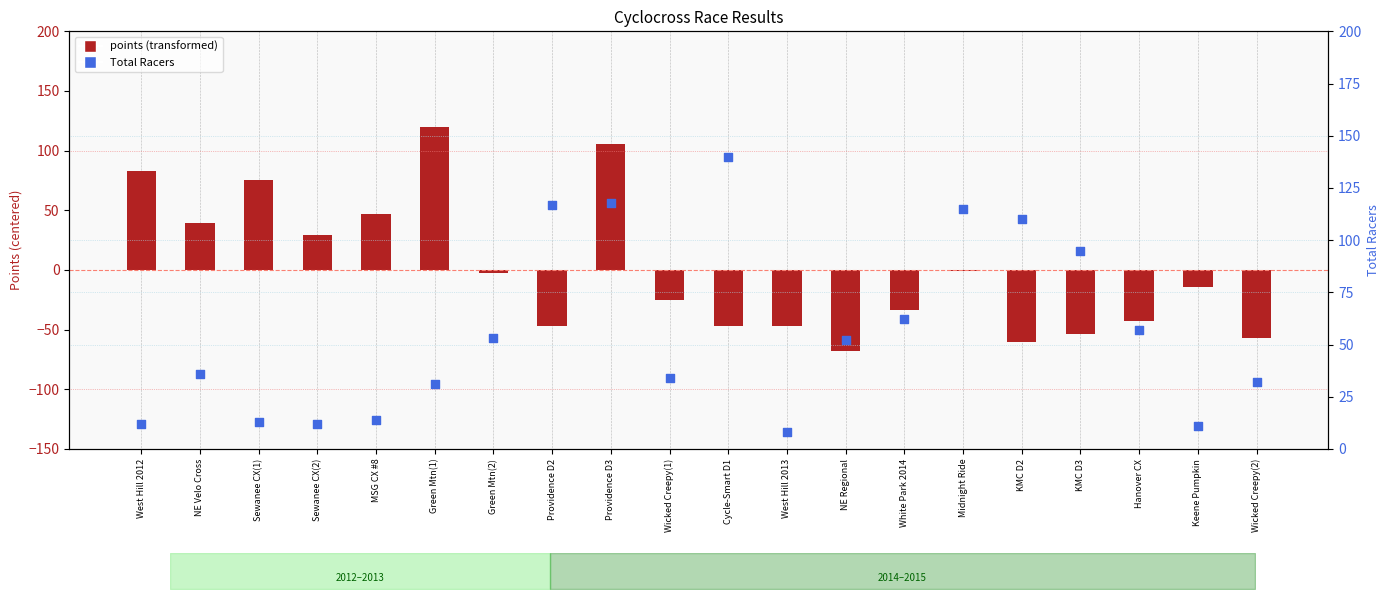

What is the total value across all series at Midnight Ride?

114.5